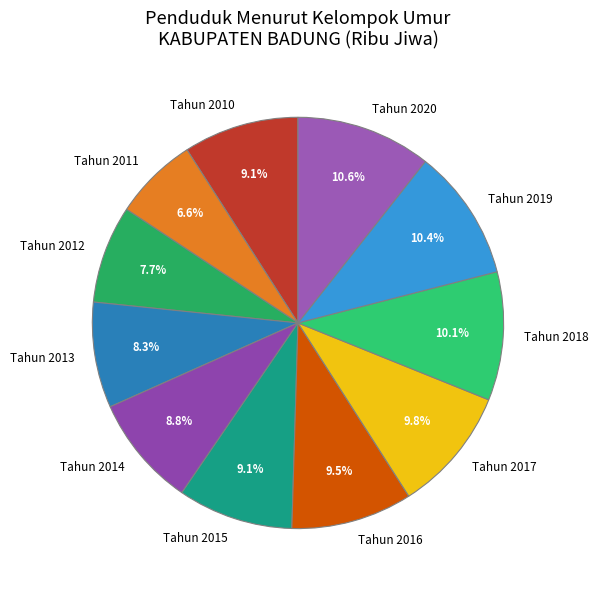

Is there a majority slice in this chart?

No